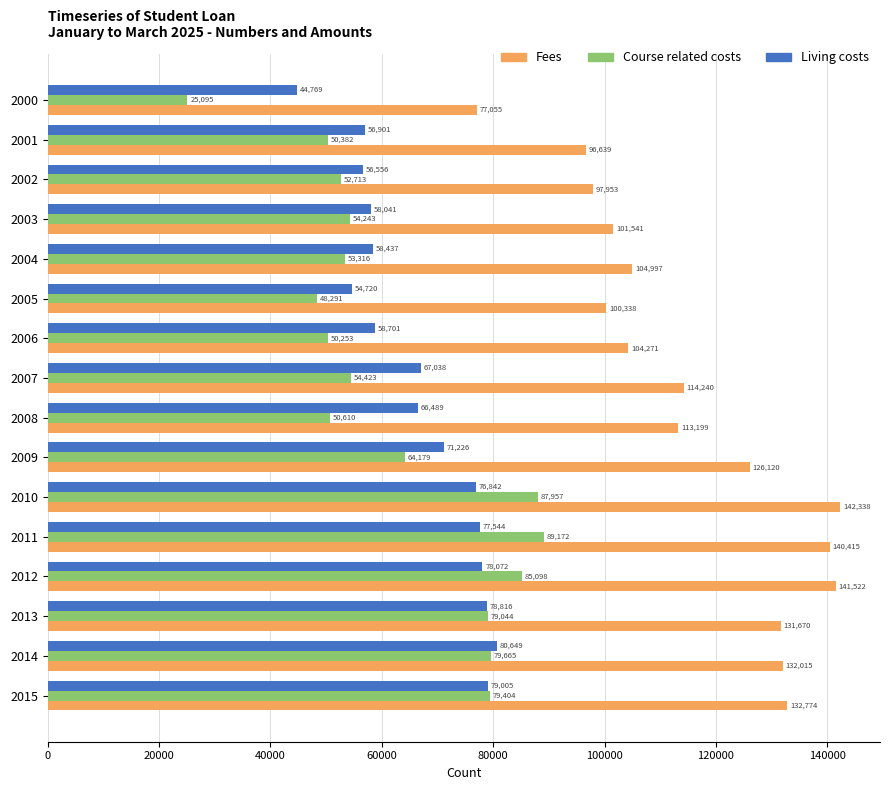

List the series in order of their peak value, highest first.

Fees, Course related costs, Living costs